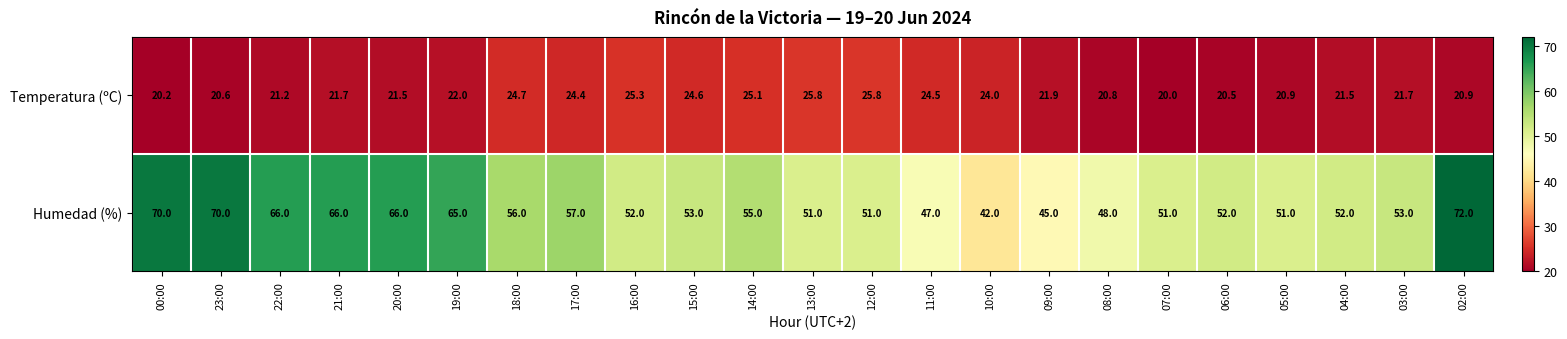

The value of Humedad (%) at 13:00 is 51.0. True or false?

True